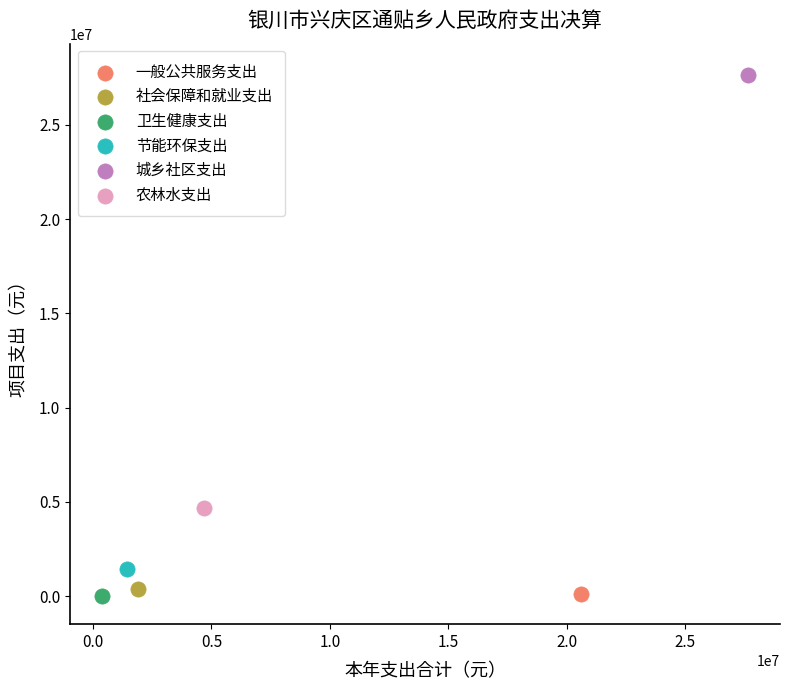

Which series contains the highest Y value?

城乡社区支出